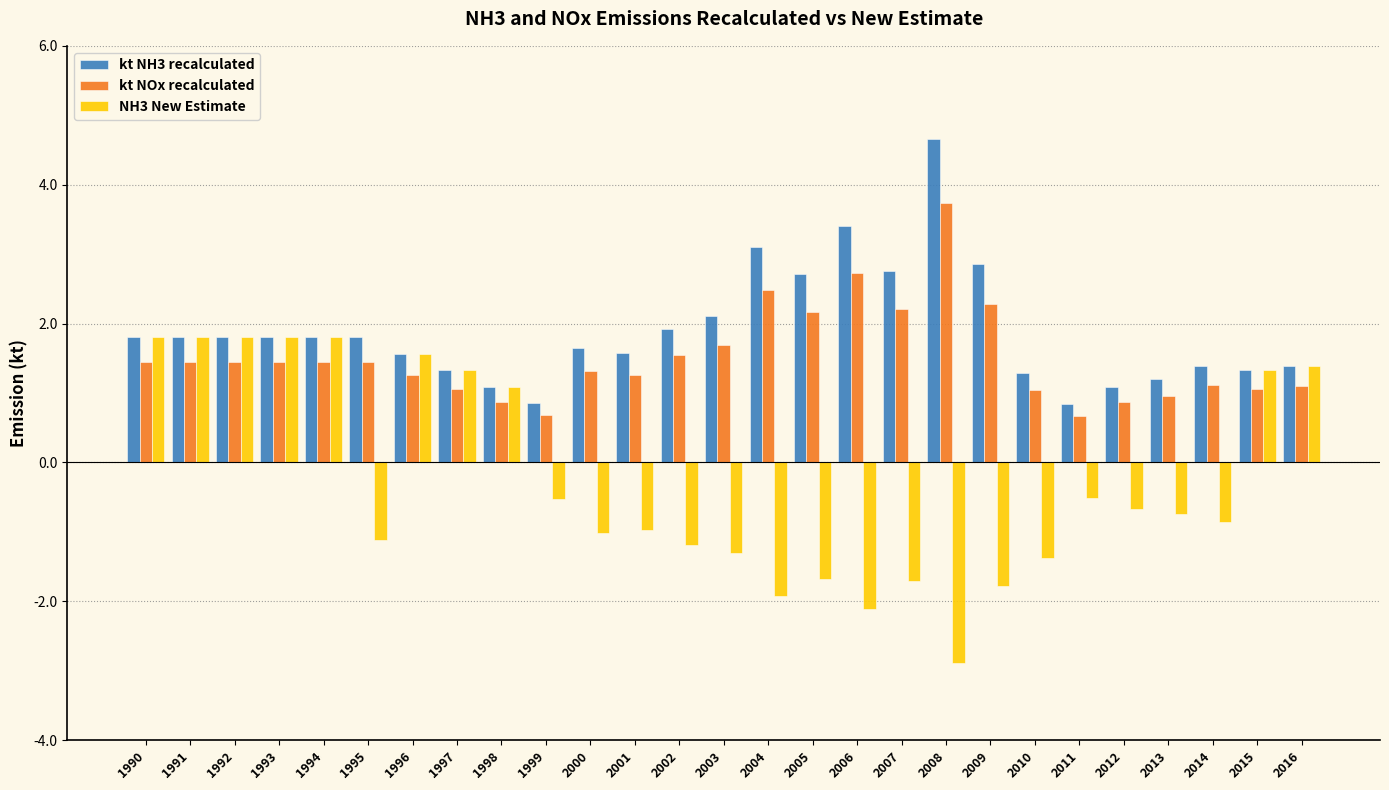

The kt NH3 recalculated series shows 1.8 at 1995. True or false?

True